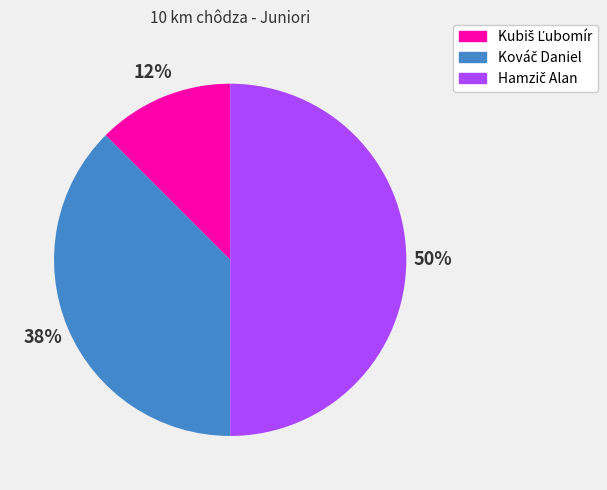

To the nearest percent, what portion does Kubiš Ľubomír represent?

12%